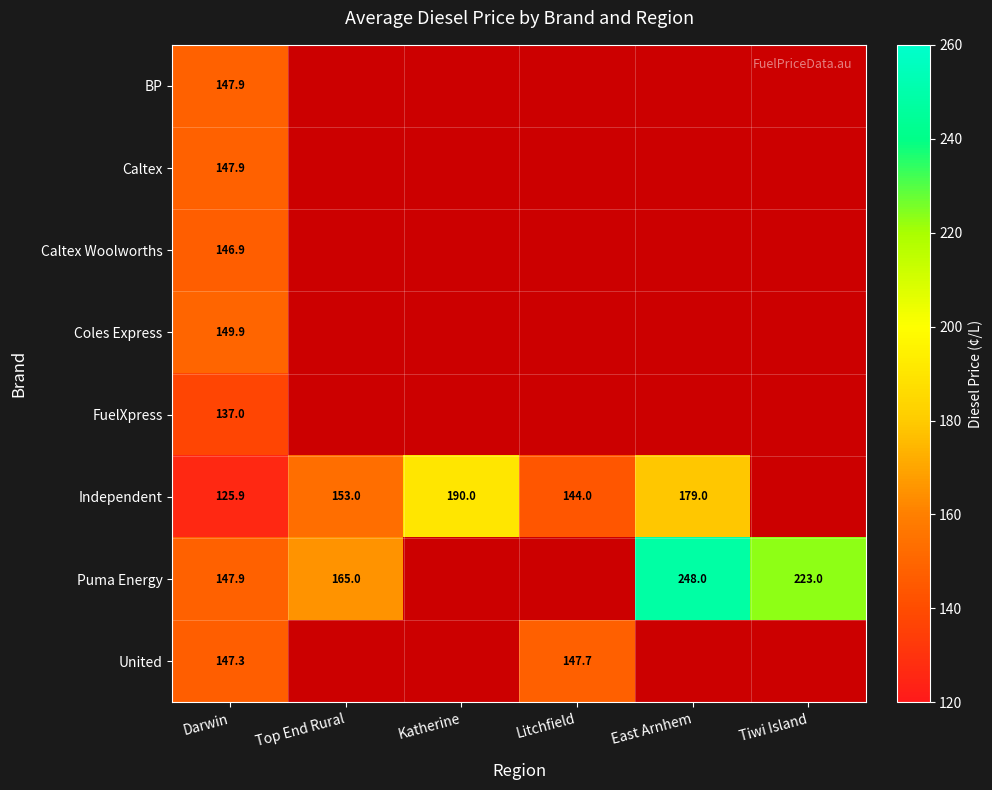

The Puma Energy series shows 329.6 at Tiwi Island. True or false?

False